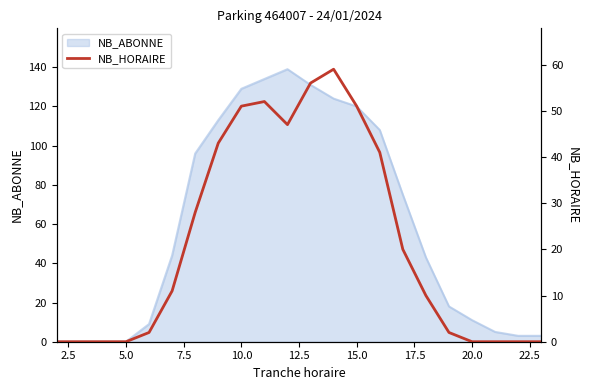

What is the highest value of the NB_ABONNE series?

139